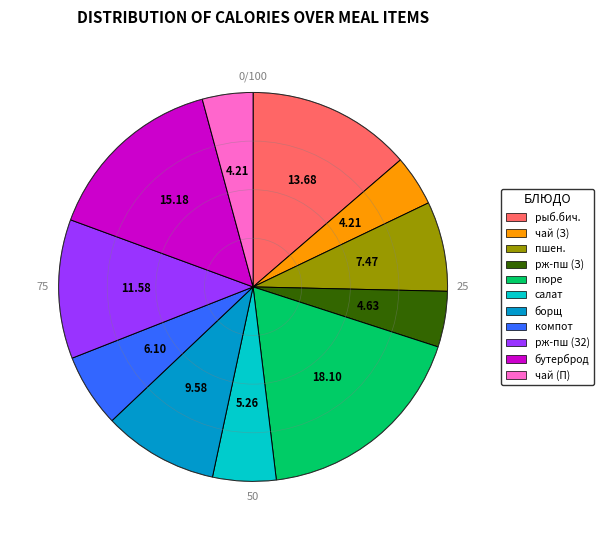

Is there a majority slice in this chart?

No